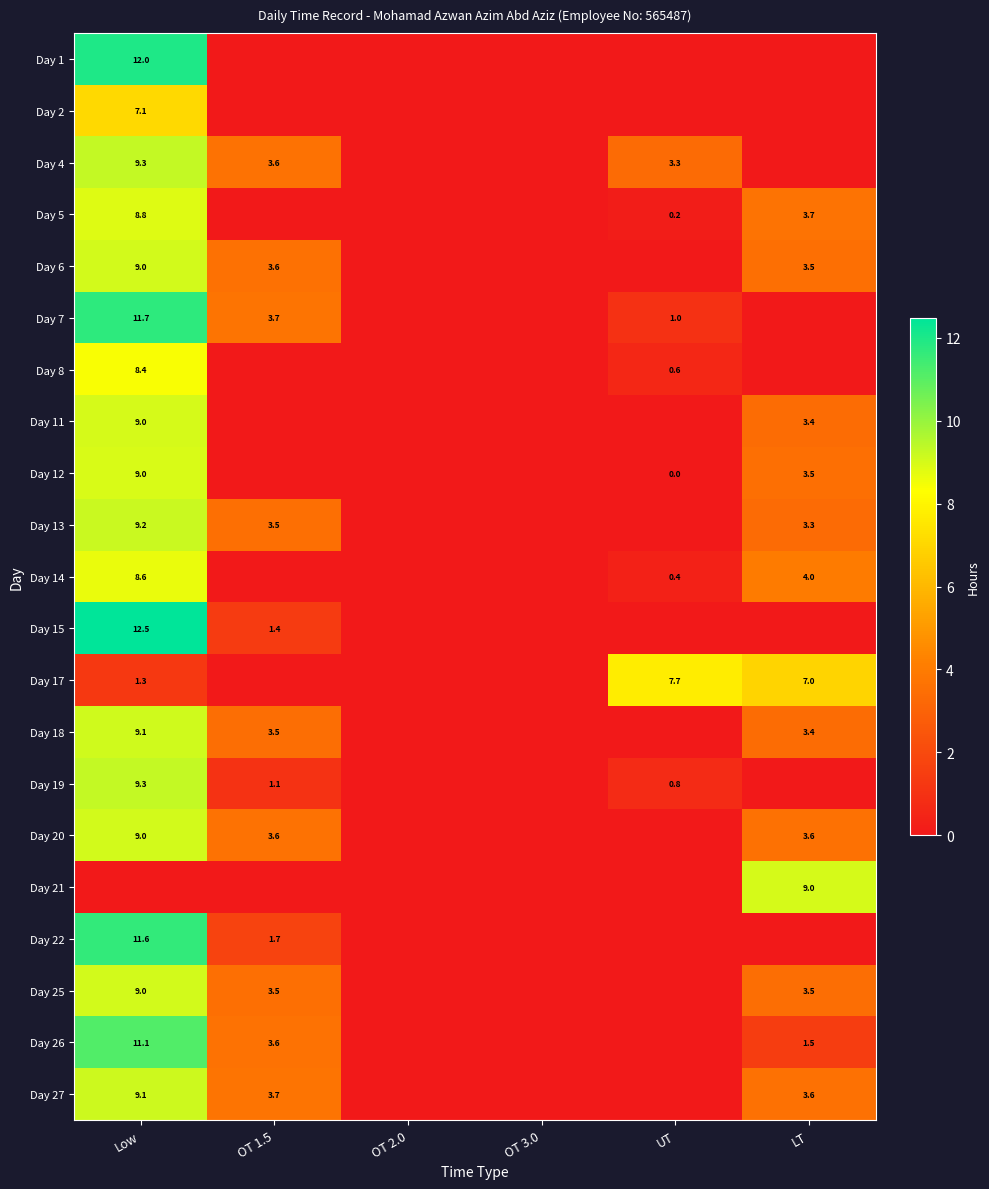

True or false: Day 27 has a value of 3.5 at Low.

False